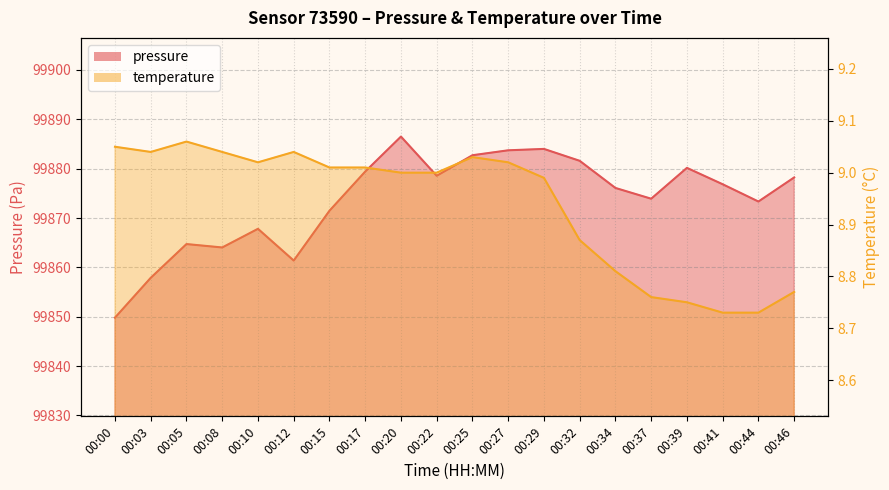

Does the chart display data point markers on the line(s)?

No